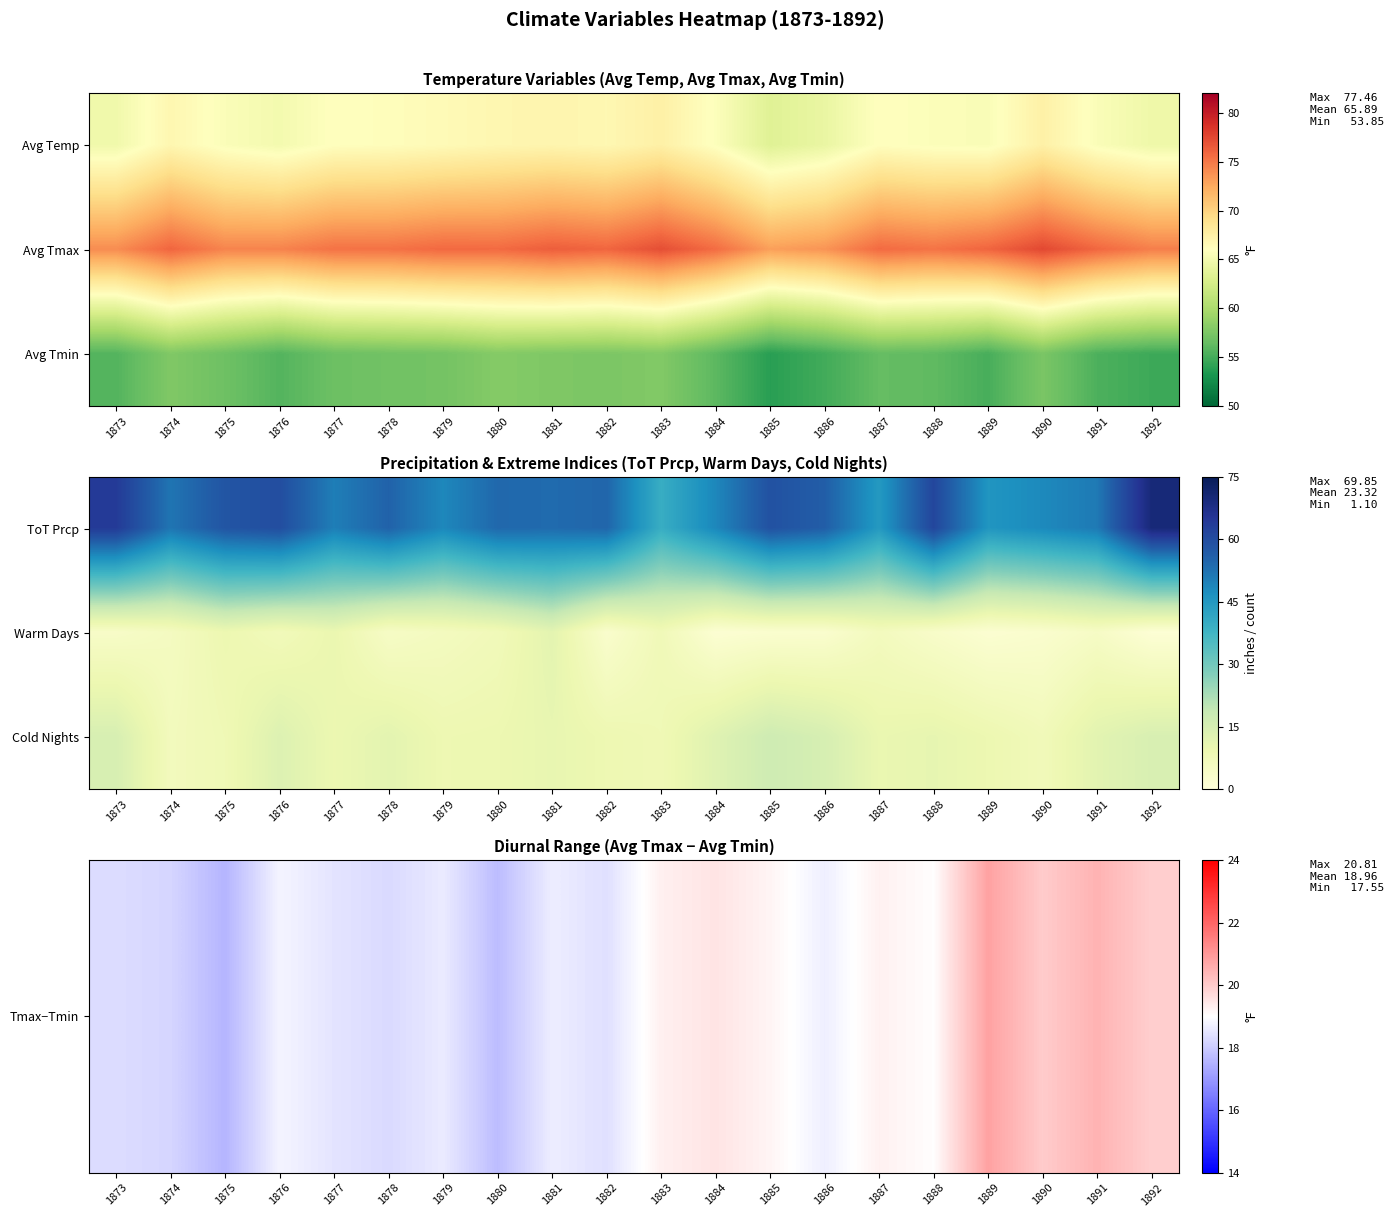

Count the number of data series in this chart.

3